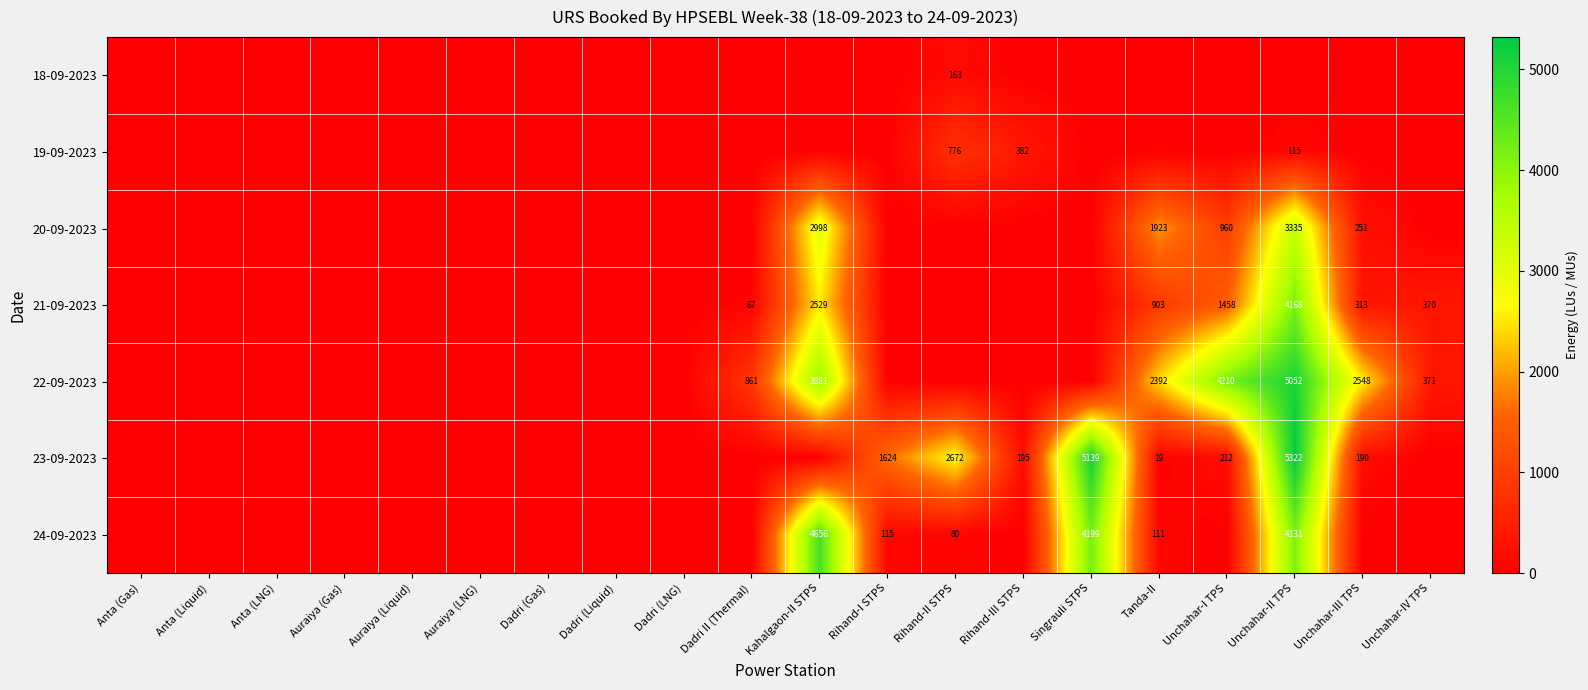

Is it true that 21-09-2023 equals 93 at Dadri II (Thermal)?

False